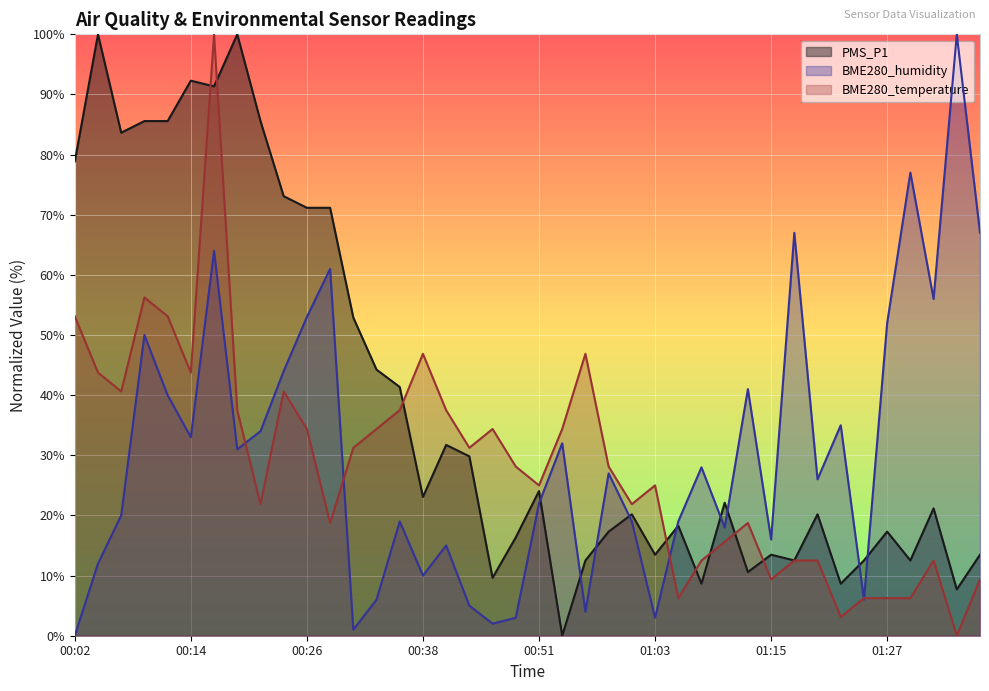

Reading left to right, extract all data points from this chart.

PMS_P1: 78.9	100.0	83.6	85.6	85.6	92.3	91.3	100.0	85.6	73.1	71.2	71.2	52.9	44.2	41.4	23.1	31.7	29.8	9.6	16.4	24.1	0.0	12.5	17.3	20.2	13.5	18.3	8.7	22.1	10.6	13.5	12.5	20.2	8.7	12.5	17.3	12.5	21.2	7.7	13.5
BME280_humidity: 0.0	12.0	20.0	50.0	40.0	33.0	64.0	31.0	34.0	44.0	53.0	61.0	1.0	6.0	19.0	10.0	15.0	5.0	2.0	3.0	22.0	32.0	4.0	27.0	19.0	3.0	19.0	28.0	18.0	41.0	16.0	67.0	26.0	35.0	6.0	52.0	77.0	56.0	100.0	67.0
BME280_temperature: 53.1	43.7	40.6	56.2	53.1	43.7	100.0	37.5	21.9	40.6	34.4	18.7	31.2	34.4	37.5	46.9	37.5	31.2	34.4	28.1	25.0	34.4	46.9	28.1	21.9	25.0	6.3	12.5	15.6	18.7	9.4	12.5	12.5	3.1	6.3	6.3	6.3	12.5	0.0	9.4